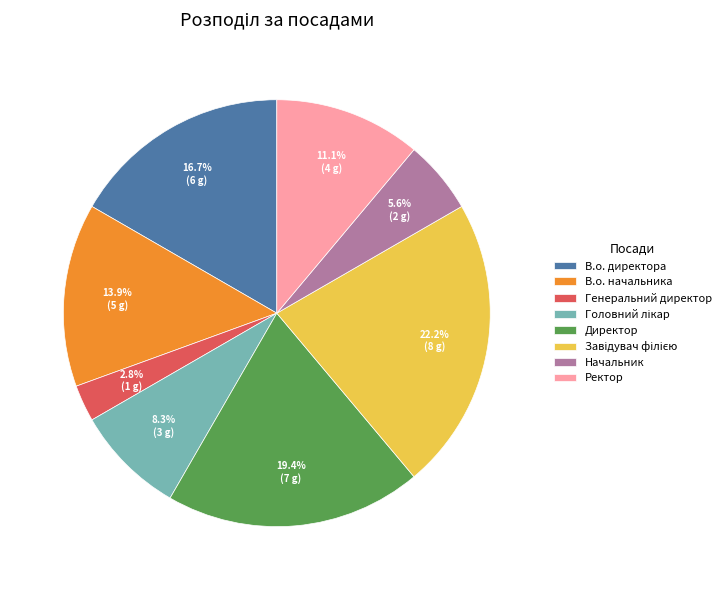

Does Начальник account for over 50% of the chart?

No